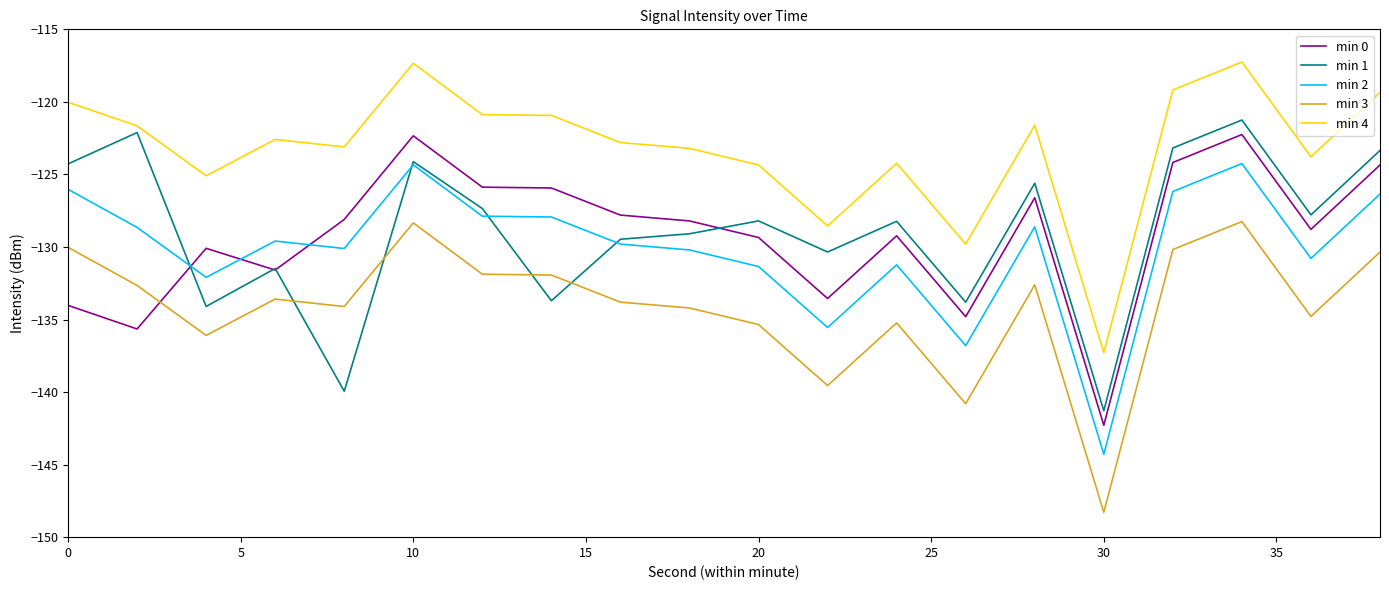

What is the minimum value for min 3?

-148.3